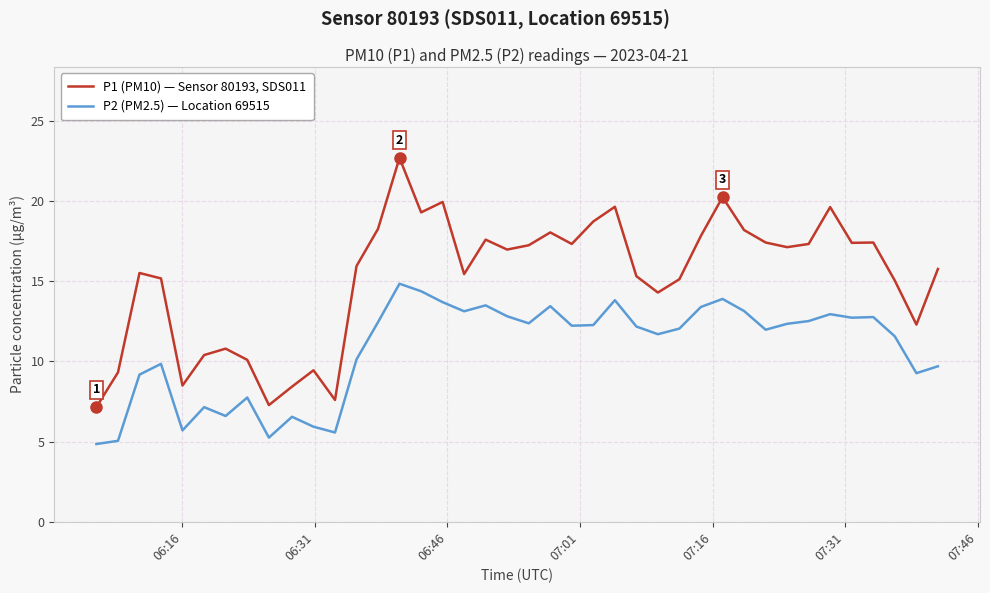

Which series has the largest total across all categories?

P1 (PM10) — Sensor 80193, SDS011